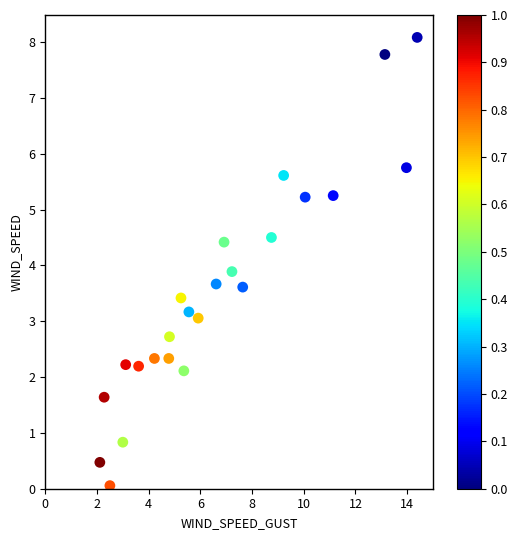

What Y value in the scatter plot is closest to 4?

3.9